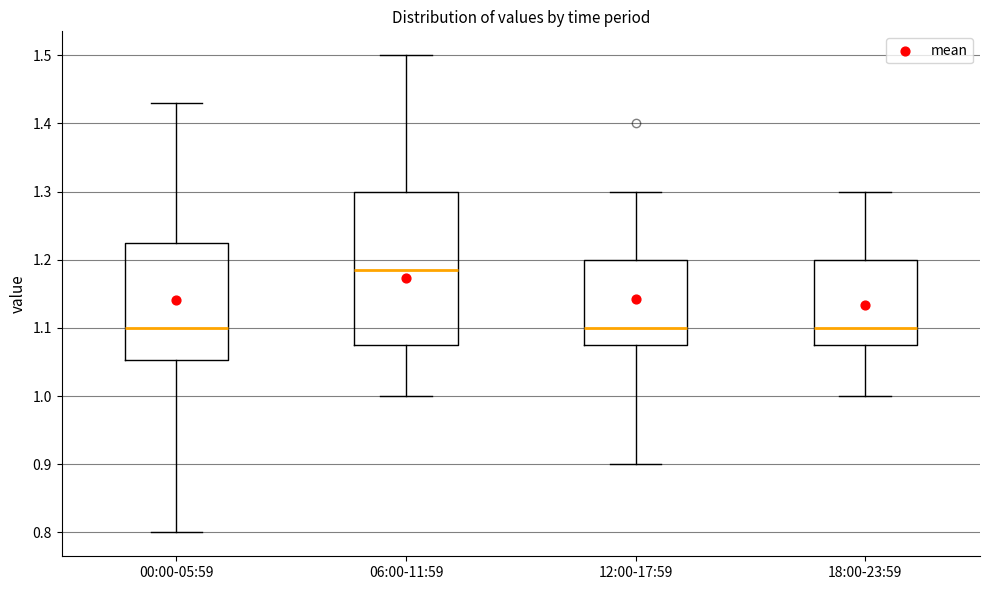

Reading left to right, read every box against the y-axis: the position of its median line, the range the box covers, and the ends of its whiskers. The values are not printed on the chart, so give them approximately, as read against the axis.

00:00-05:59: median 1.10, box 1.05 to 1.23, whiskers 0.80 to 1.43
06:00-11:59: median 1.19, box 1.08 to 1.30, whiskers 1.00 to 1.50
12:00-17:59: median 1.10, box 1.08 to 1.20, whiskers 0.90 to 1.30
18:00-23:59: median 1.10, box 1.08 to 1.20, whiskers 1.00 to 1.30